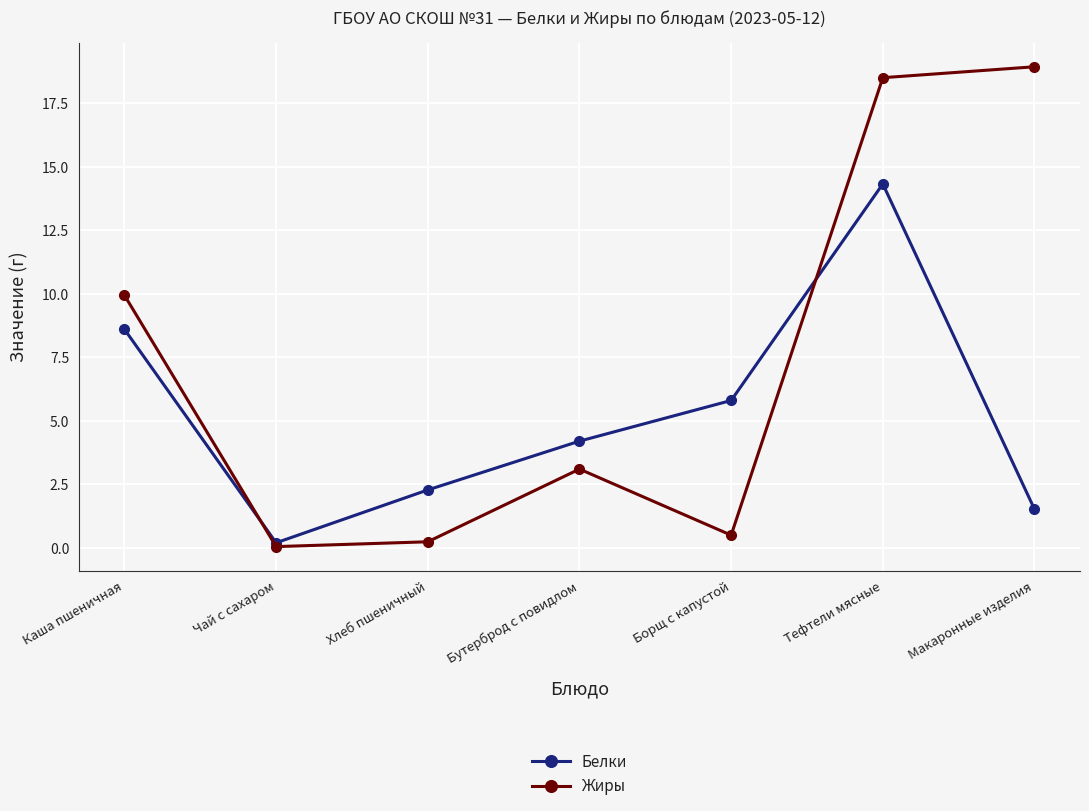

At which label does Белки first exceed 4?

Каша пшеничная